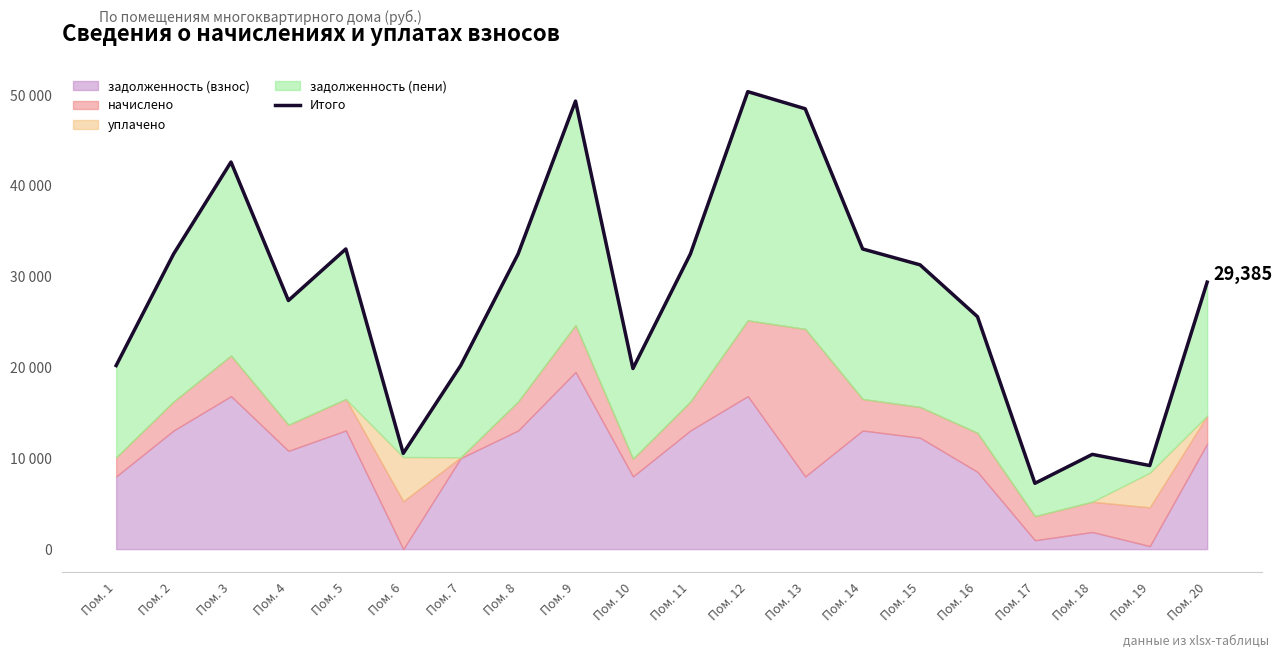

What is the ratio of the value at Пом. 4 to the value at Пом. 3?

0.6